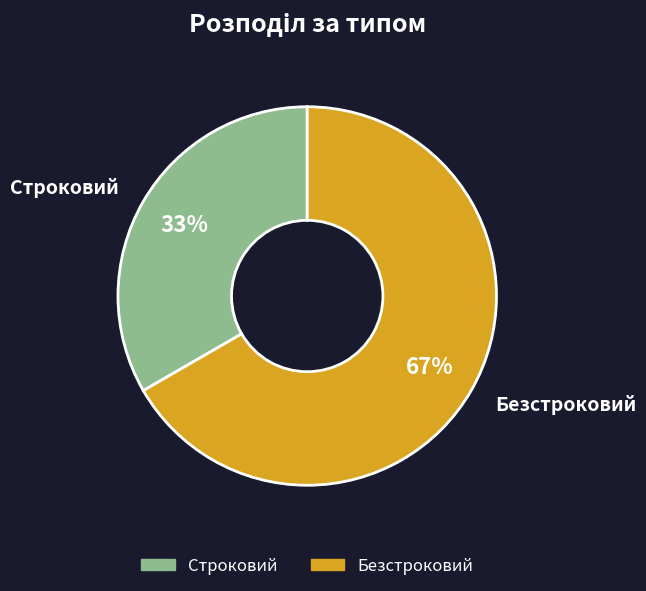

Rank the categories by value from highest to lowest.

Безстроковий, Строковий